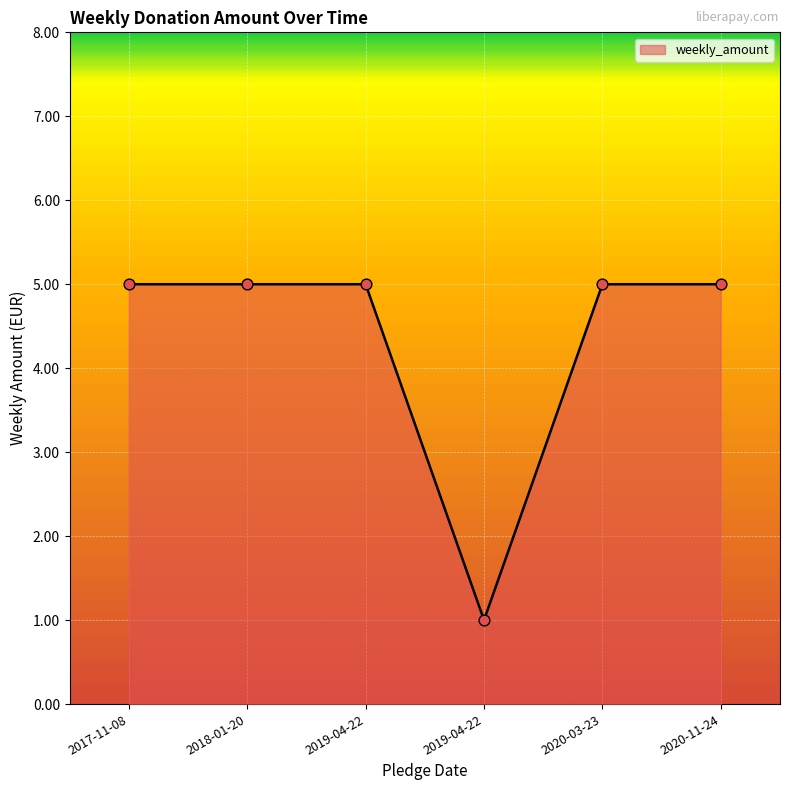

What is the change in value from 2019-04-22 to 2019-04-22?

-4